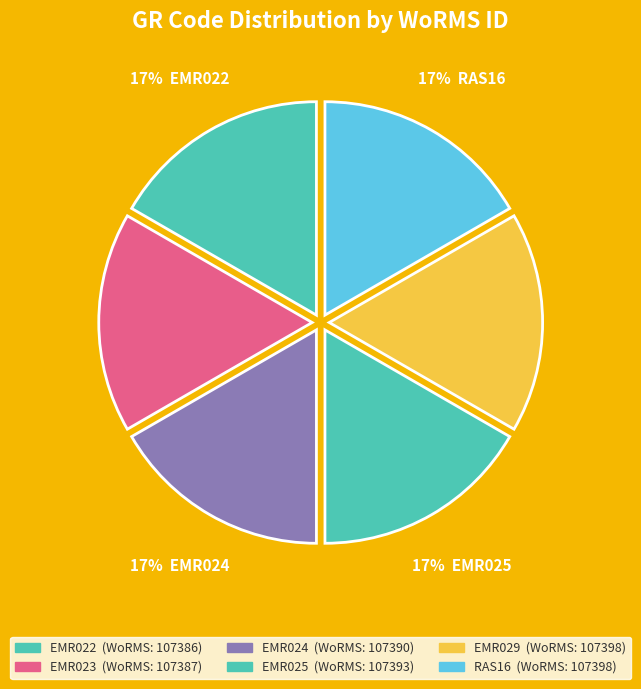

What portion of the pie excludes EMR029?

83.3%